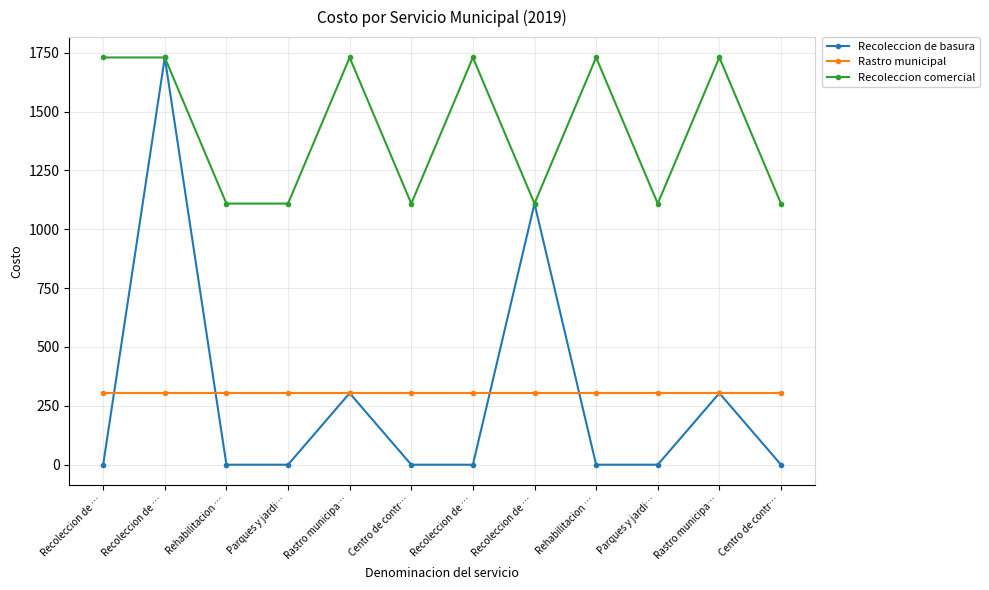

Does the chart have visible grid lines?

Yes